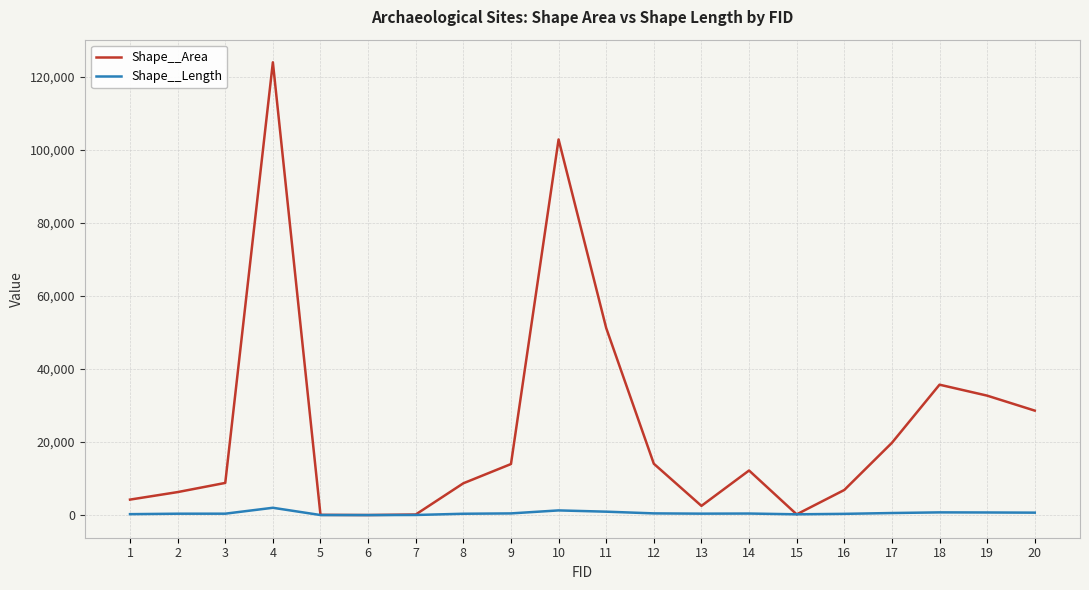

Rank the series at 10 from lowest to highest value.

Shape__Length, Shape__Area